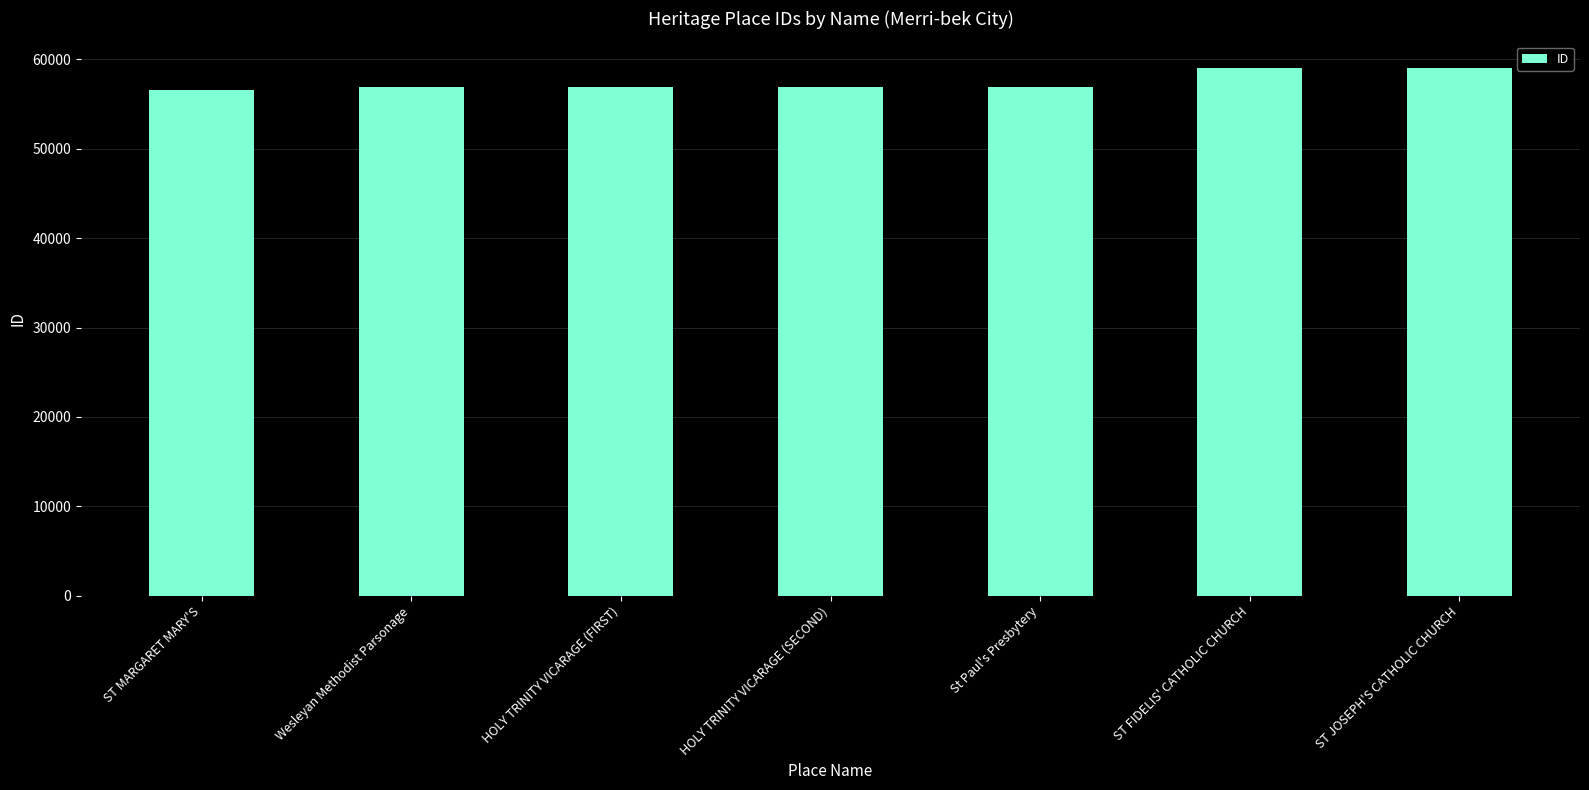

What is the sum of the values at St Paul's Presbytery and ST FIDELIS' CATHOLIC CHURCH?

115909